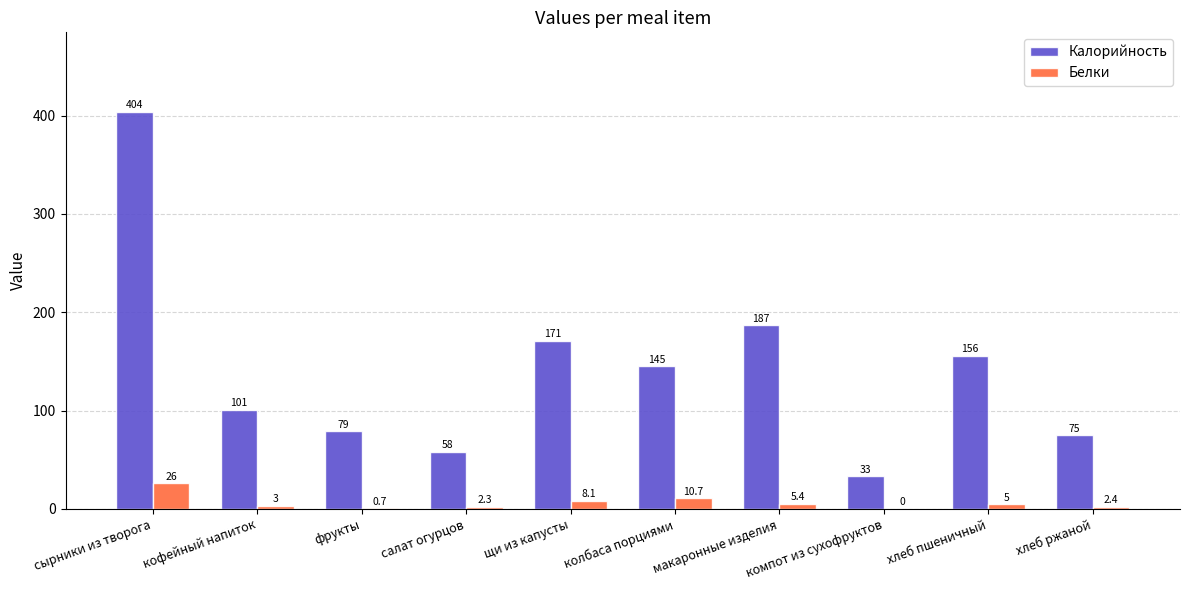

At which category is the sum across all series the highest?

сырники из творога